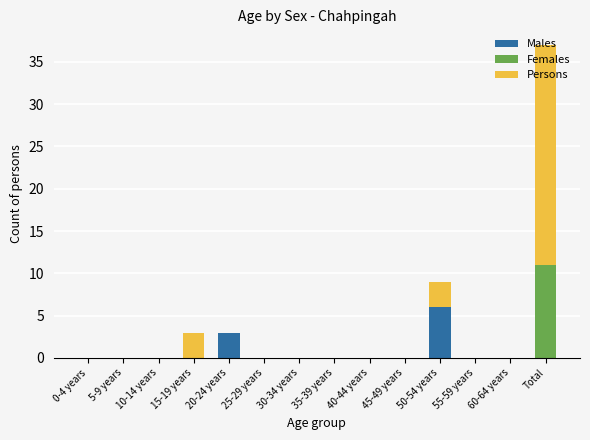

What is the total value across all series at 20-24 years?

3